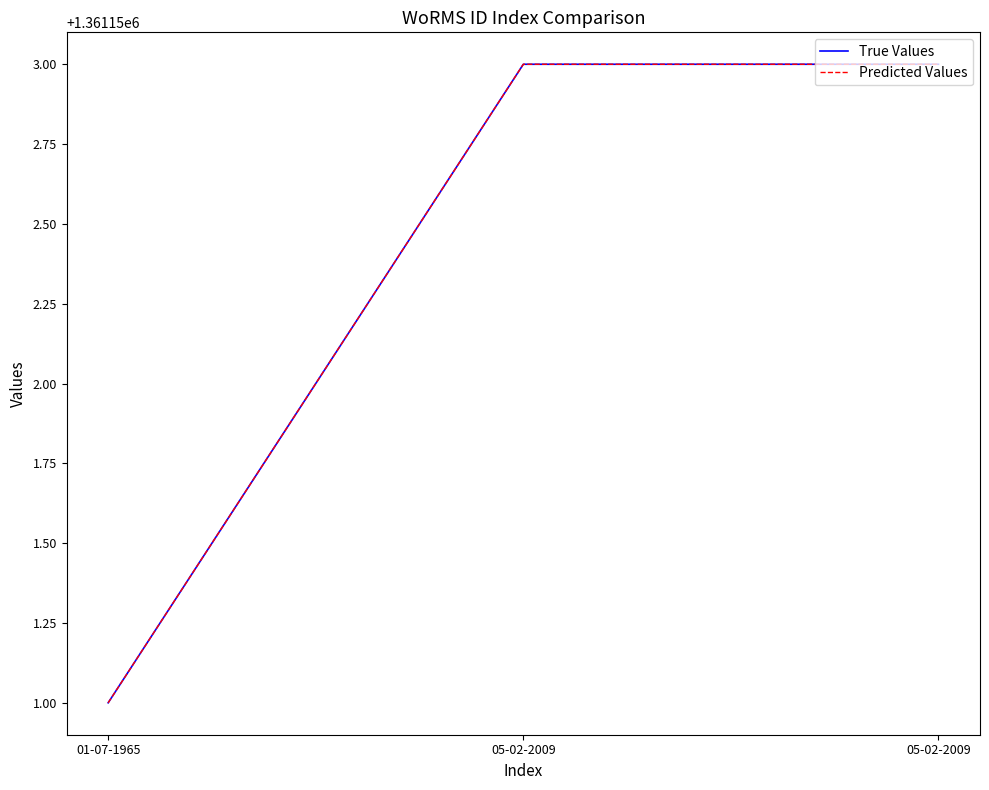

Does the chart have visible grid lines?

No